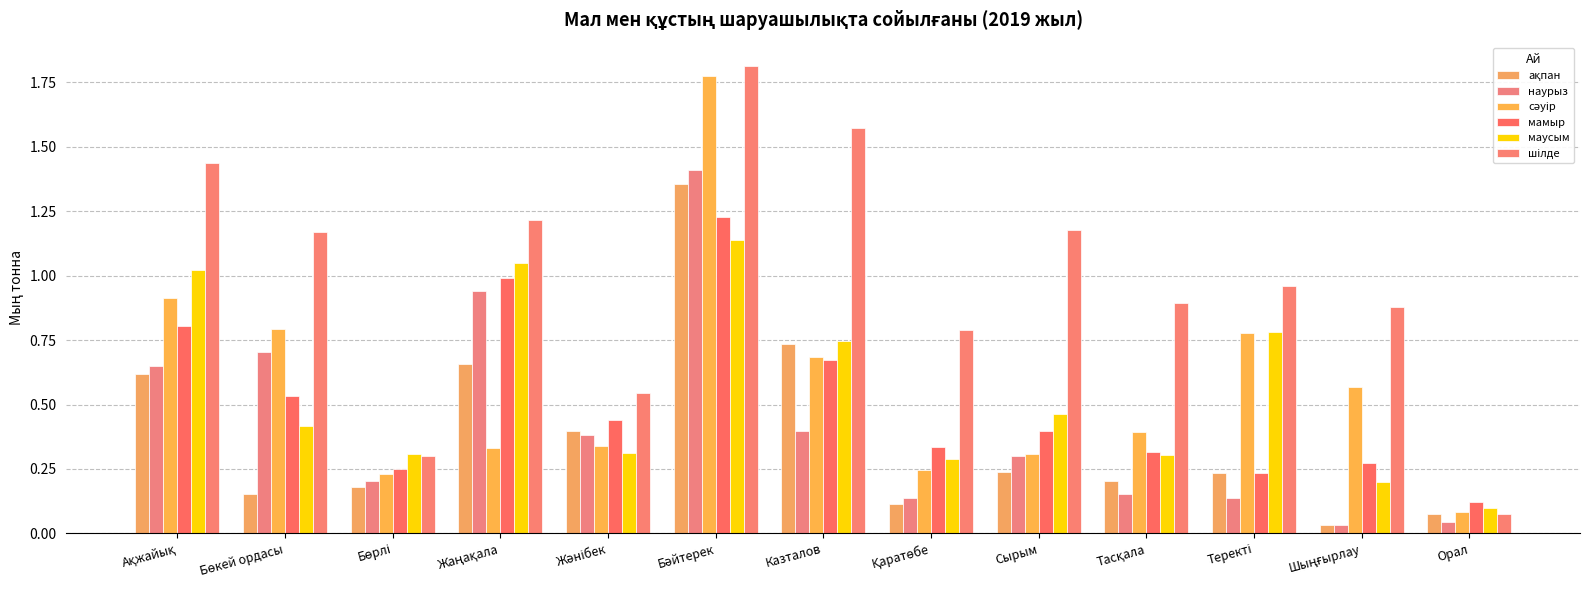

How many bars are there in each group?

6